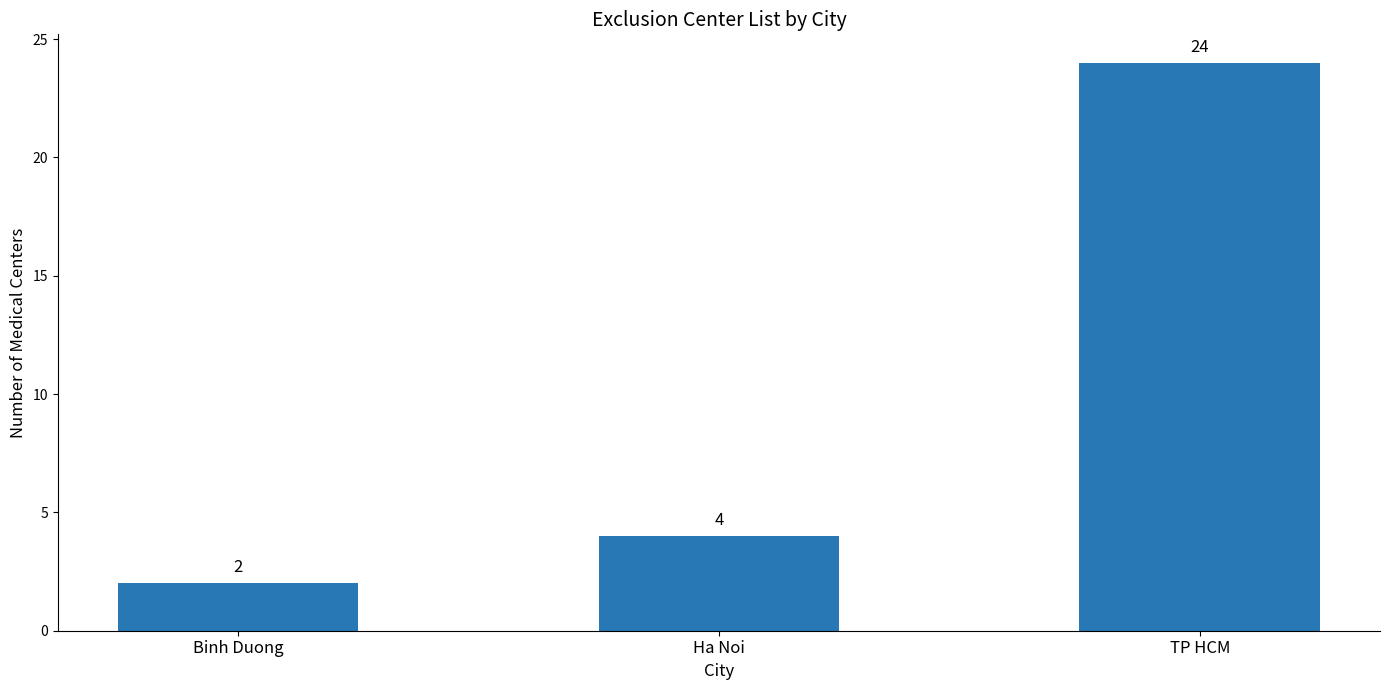

True or false: the data shows 1 at Binh Duong.

False